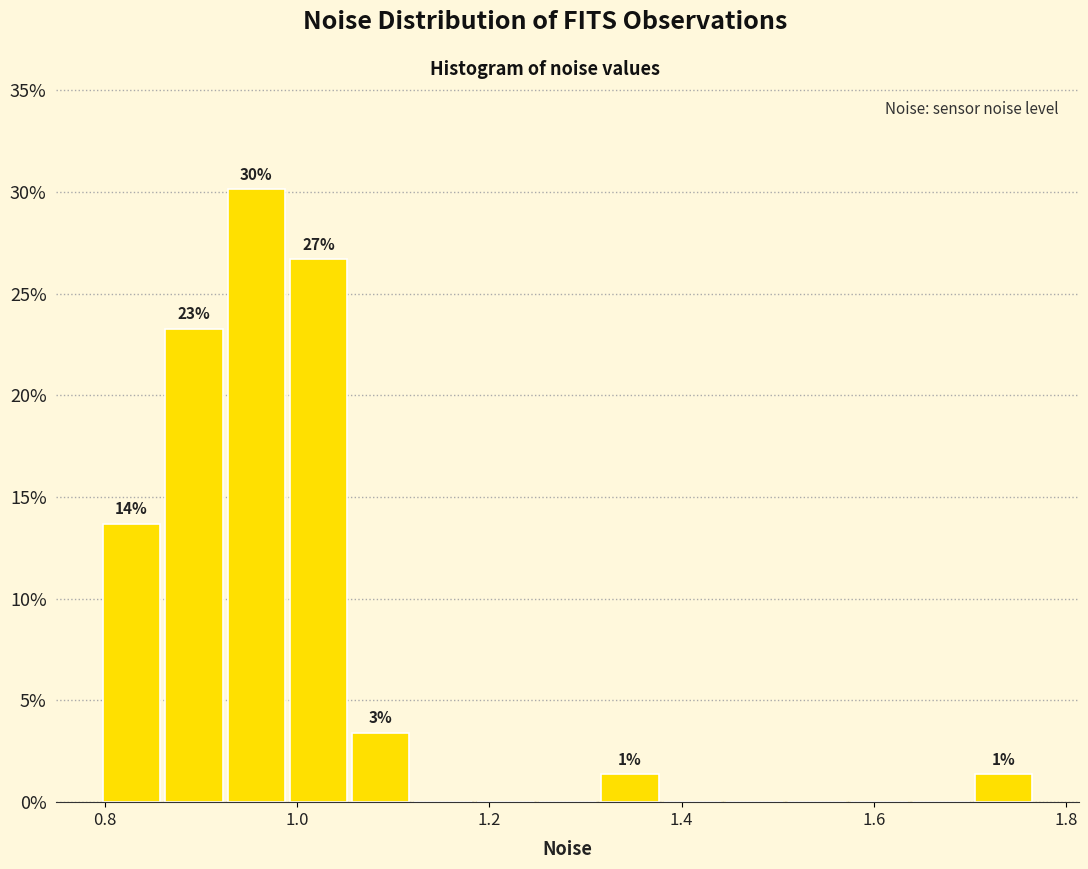

Read against the x-axis, roughly where is the centre of the tallest bar?

0.96